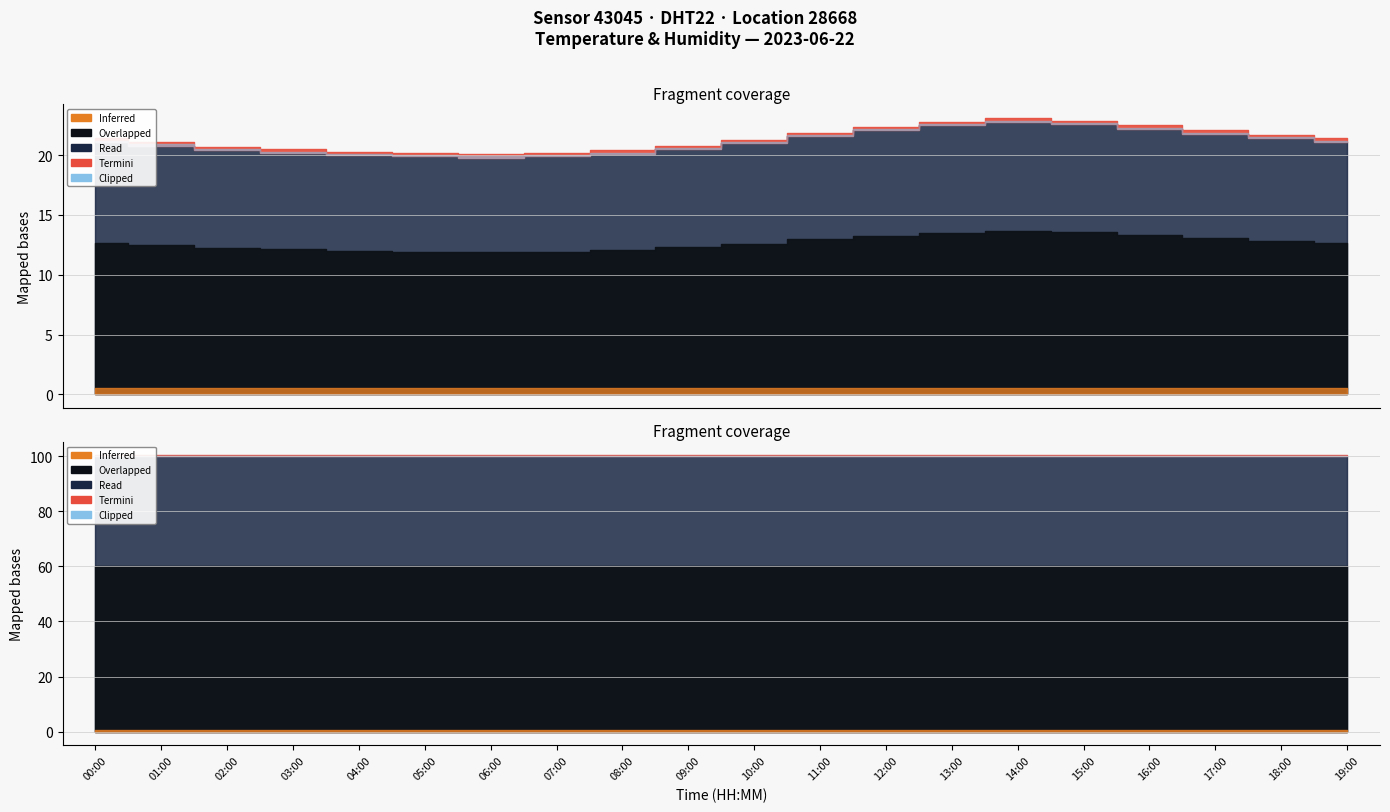

True or false: humidity has more than 0 points higher than both neighbors.

False